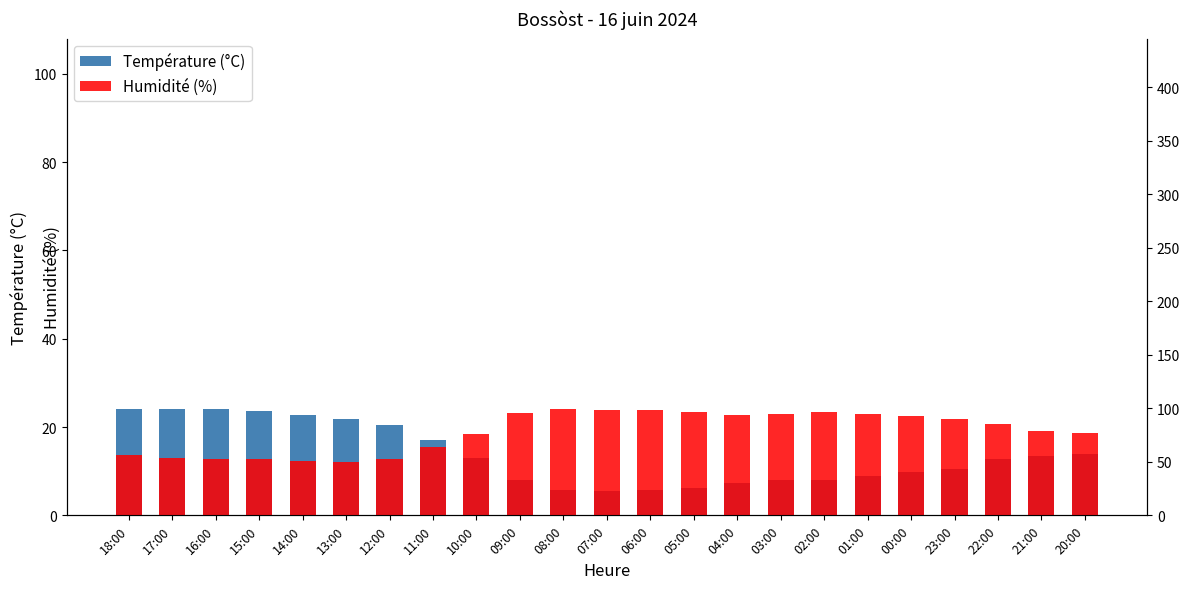

What is the sum of the Température (°C) values at 18:00 and 08:00?

29.7